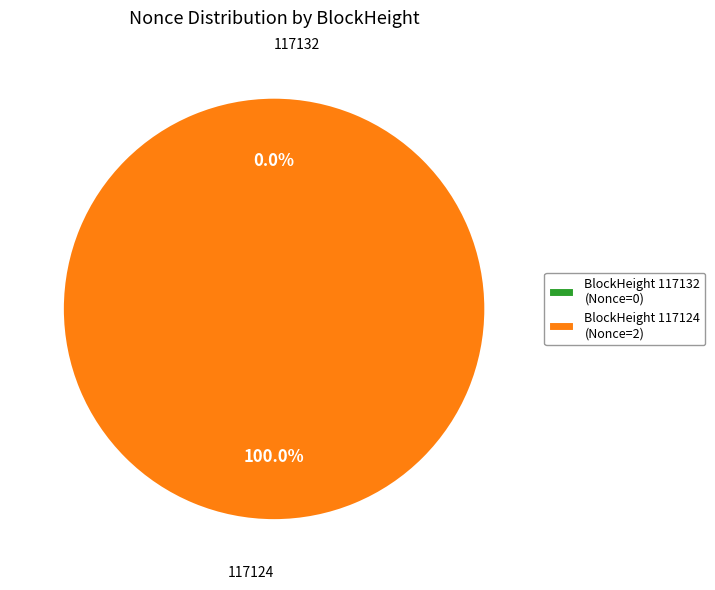

What is the change in value from 117132 to 117124?

+2